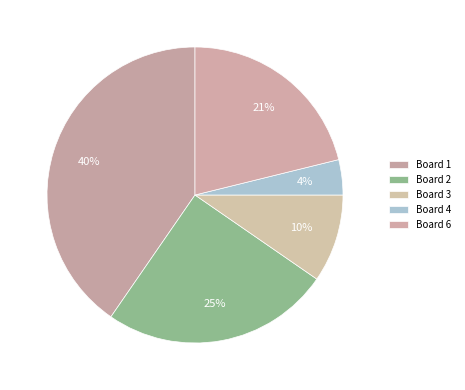

Rank the categories by value from highest to lowest.

Board 1, Board 2, Board 6, Board 3, Board 4